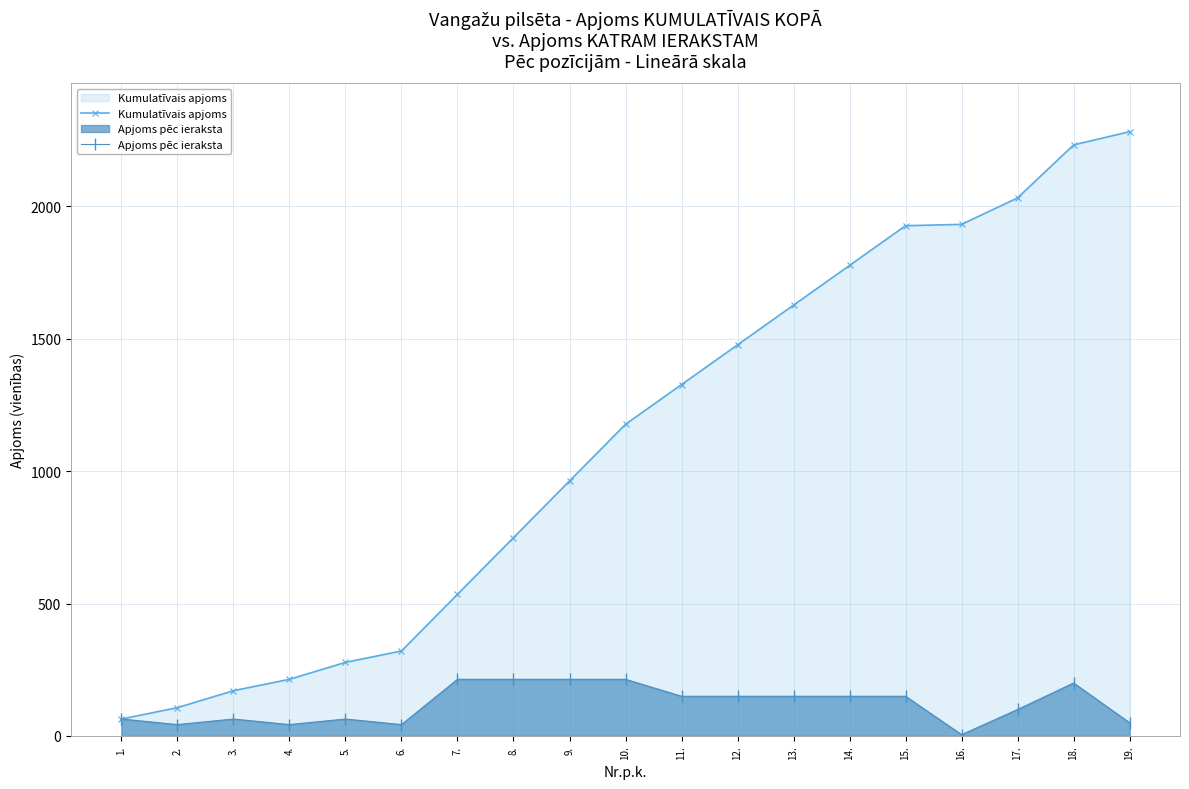

The value of Apjoms pēc ieraksta at 14. is 150. True or false?

True